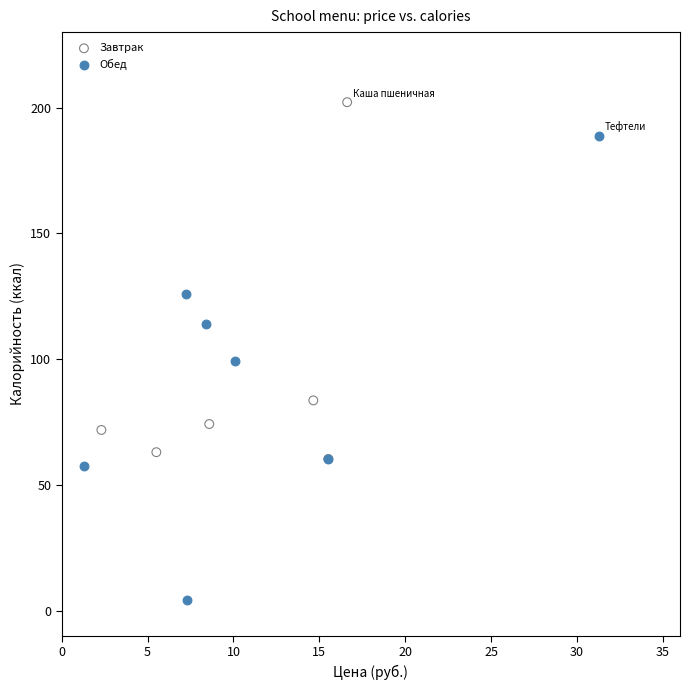

Which series has the largest Y range (max minus min)?

Обед